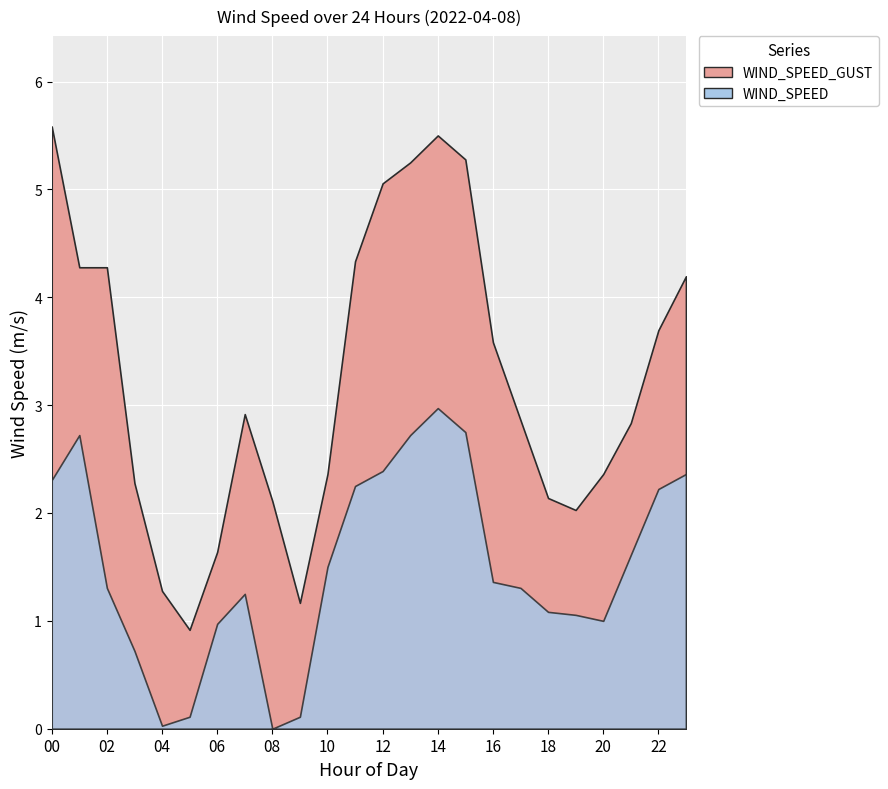

How many interior local peaks does the WIND_SPEED series have?

3